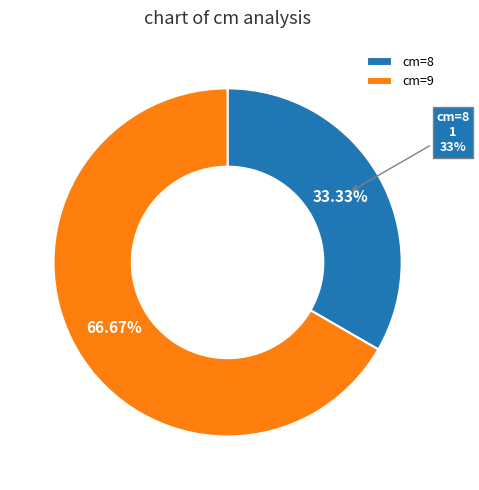

Is 9 the majority of the pie?

Yes